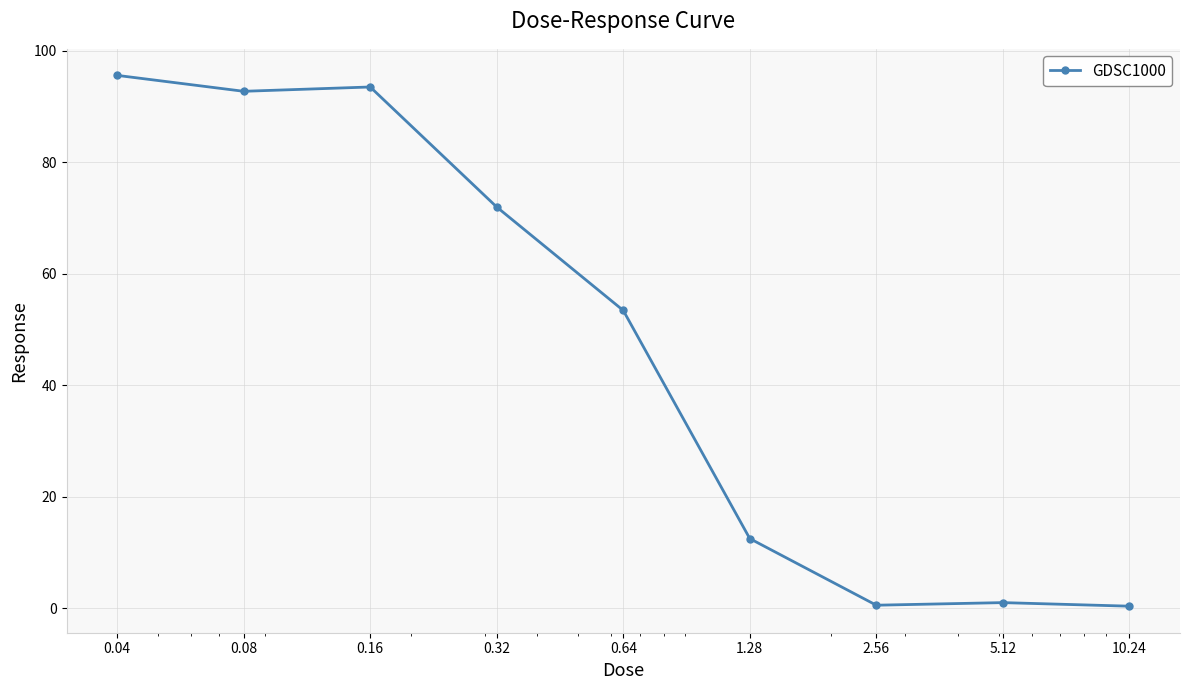

What is the value of the 3rd point from the left?

93.5